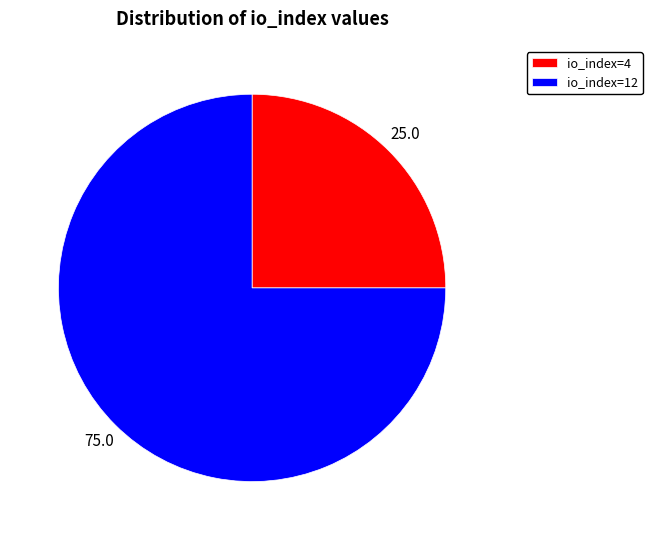

Is the sum of io_index=4 and io_index=12 greater than half?

Yes